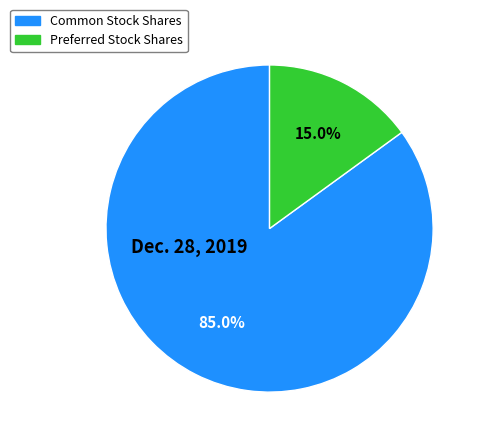

How many segments does this pie chart have?

2